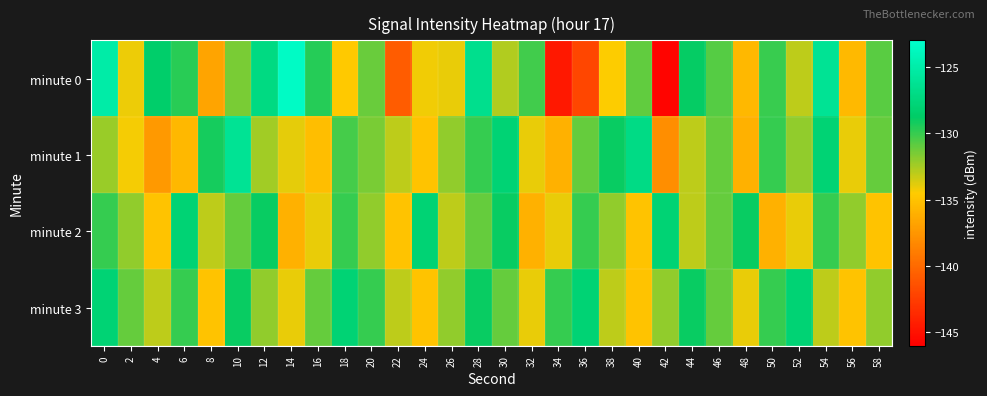

At 20, list the series in order from smallest to largest.

minute 2, minute 1, minute 0, minute 3